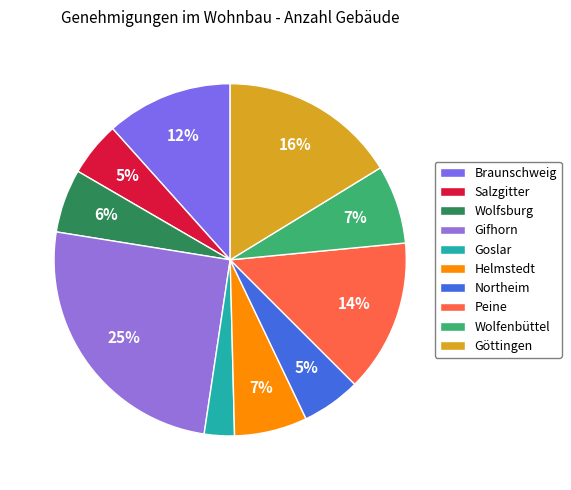

What percentage is the Braunschweig slice, to the nearest percent?

12%